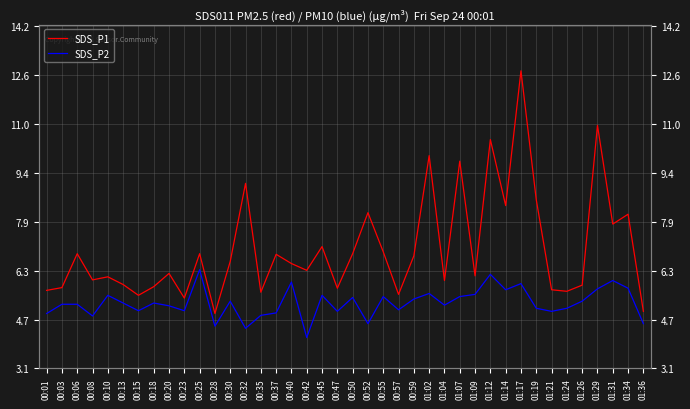

List the labels in order of SDS_P2 value, largest first.

00:25, 01:12, 01:31, 00:40, 01:17, 01:34, 01:29, 01:14, 01:02, 01:09, 00:10, 00:45, 00:55, 01:07, 00:50, 00:59, 00:30, 01:26, 00:13, 00:18, 00:03, 00:06, 01:04, 00:20, 01:19, 01:24, 00:57, 00:15, 00:23, 00:47, 01:21, 00:37, 00:01, 00:35, 00:08, 00:52, 01:36, 00:28, 00:32, 00:42